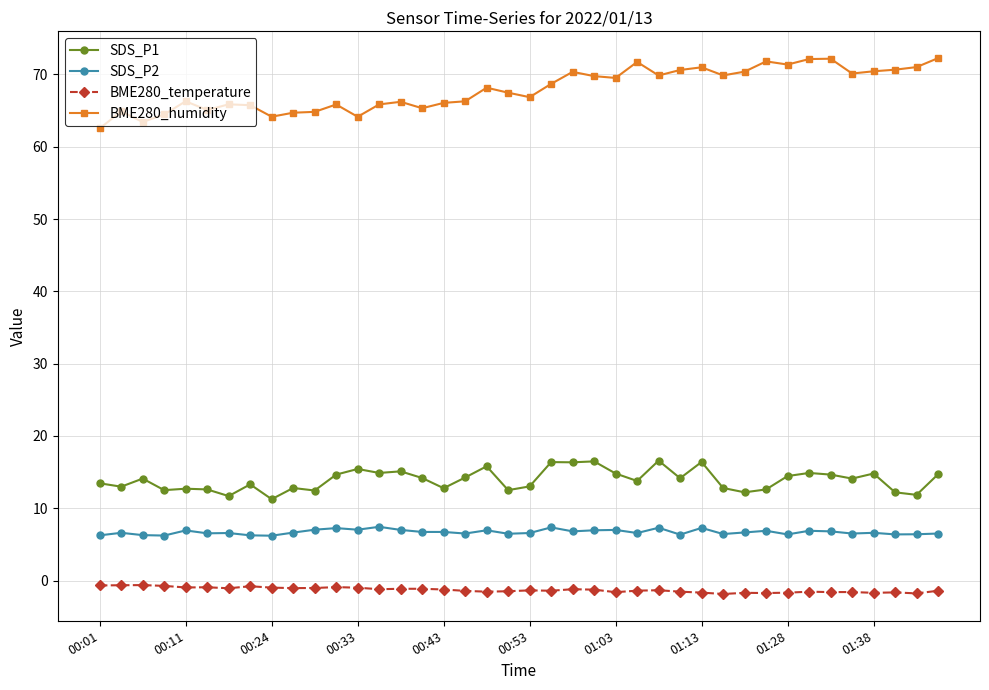

What is the average value of the BME280_humidity series?

67.9